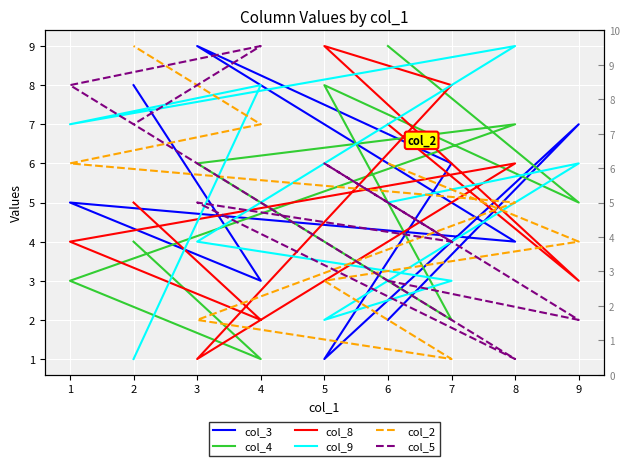

Which series ends up on top after the final intersection of col_4 and col_9?

col_4